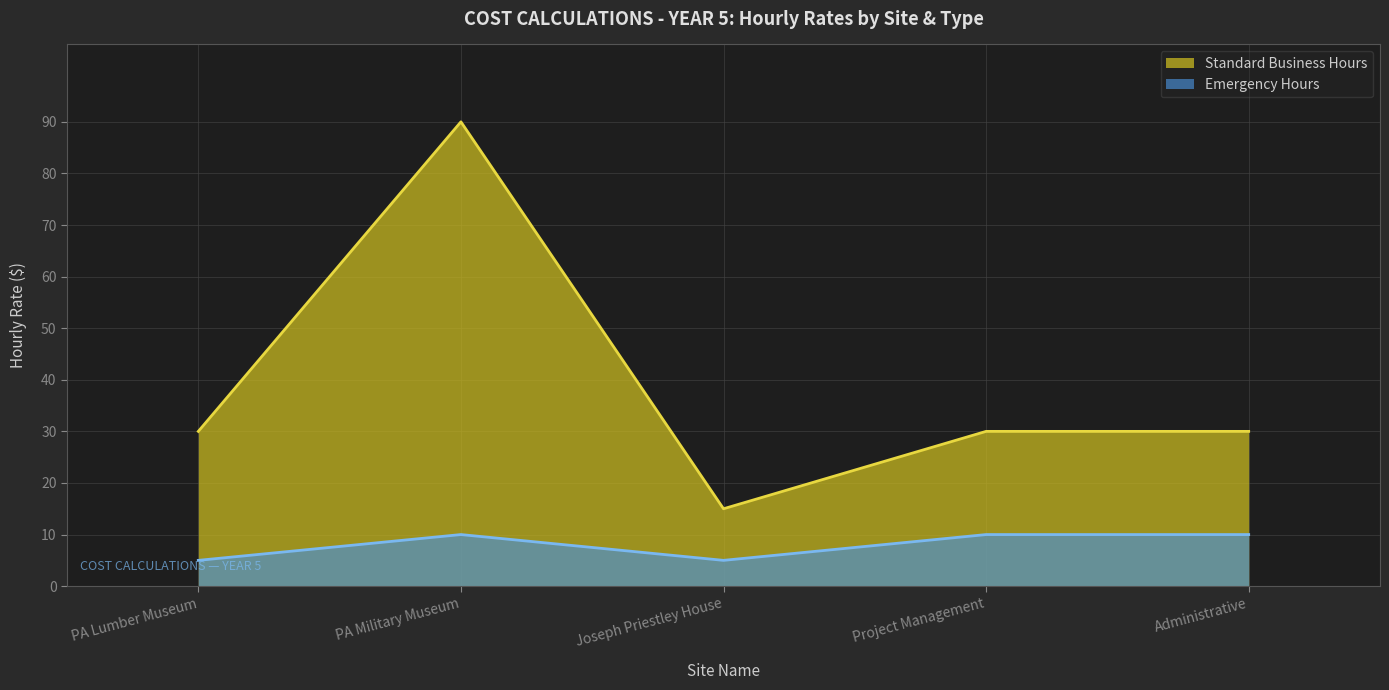

Which series has the largest total across all categories?

Standard Business Hours